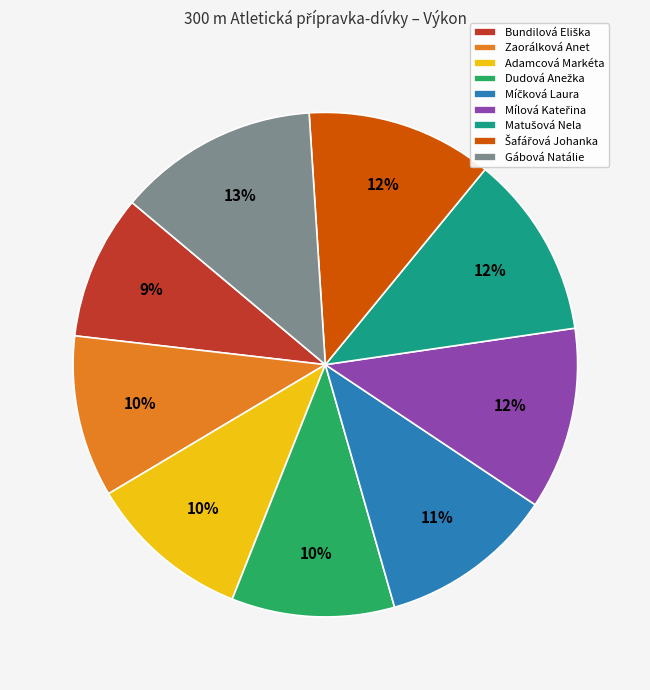

Count the number of slices in the pie.

9